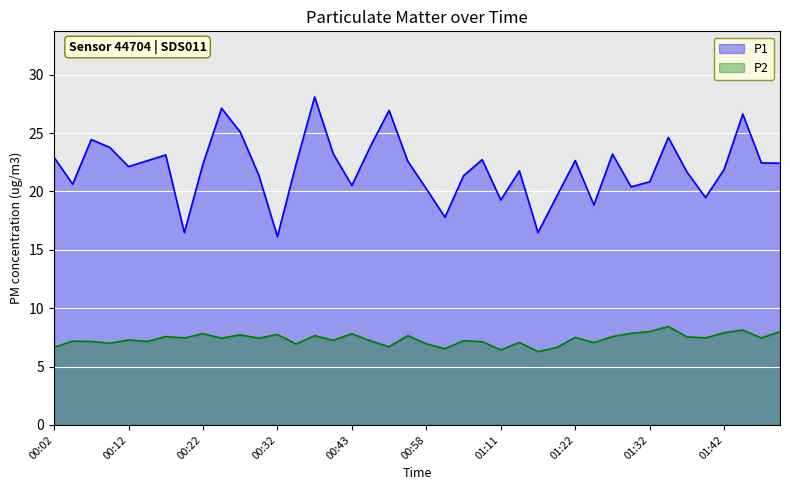

What is the difference between the maximum and second lowest values in the P2 series?

2.0